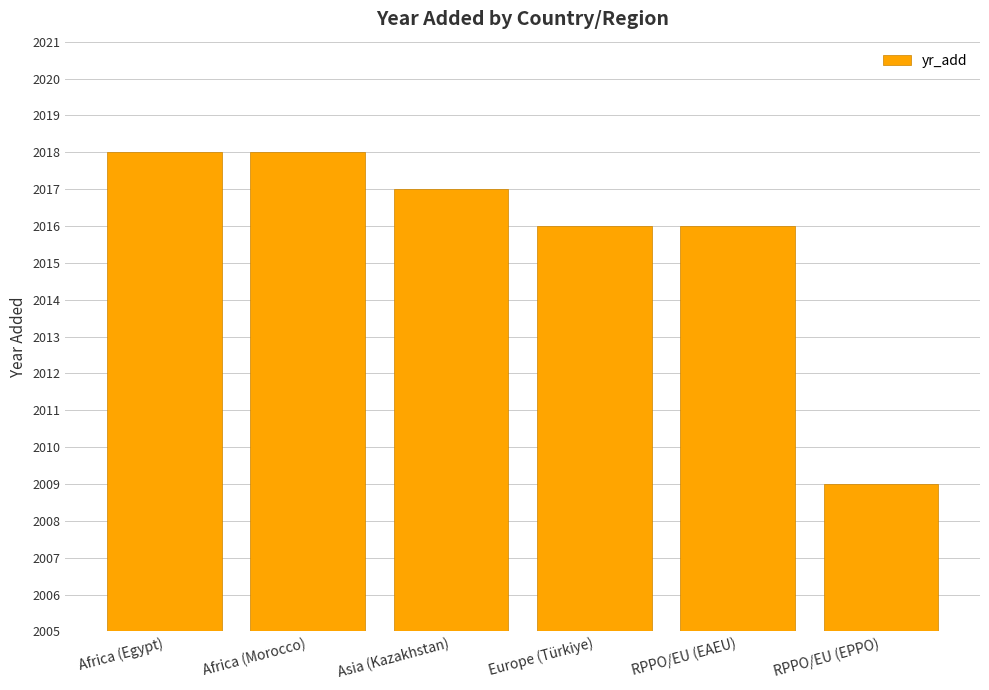

True or false: the data shows 3577 at Africa (Morocco).

False